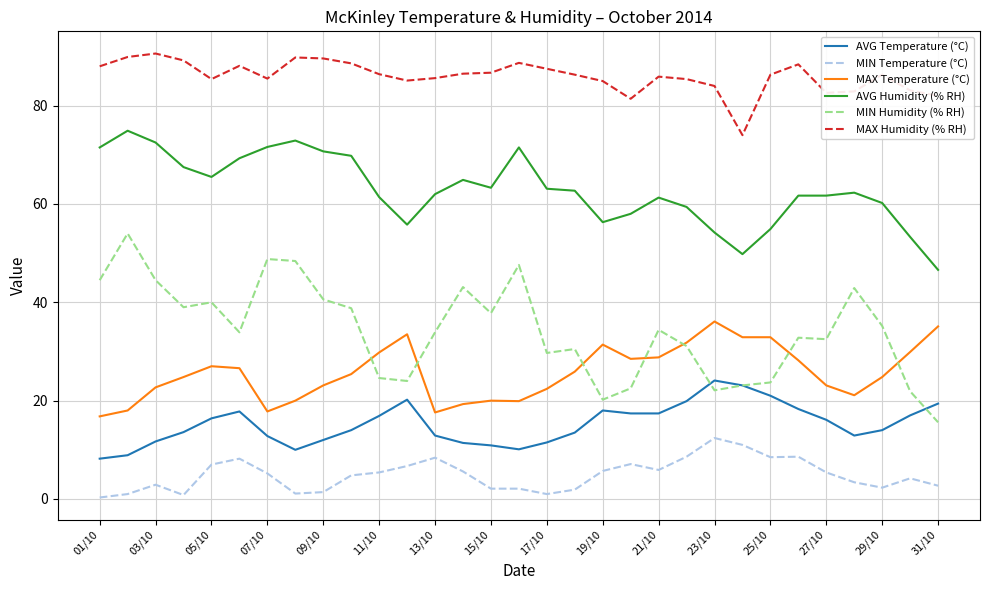

Is this an area chart (filled region under the line)?

No